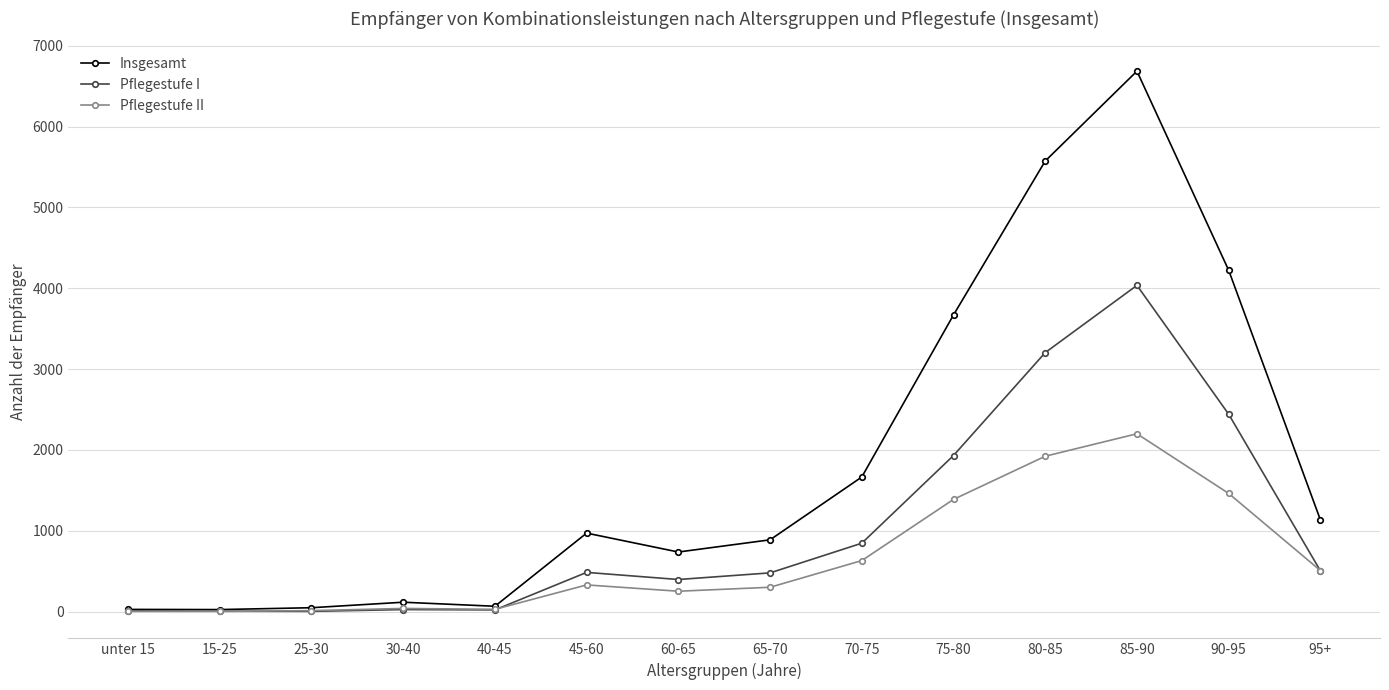

How many series are shown in this chart?

3